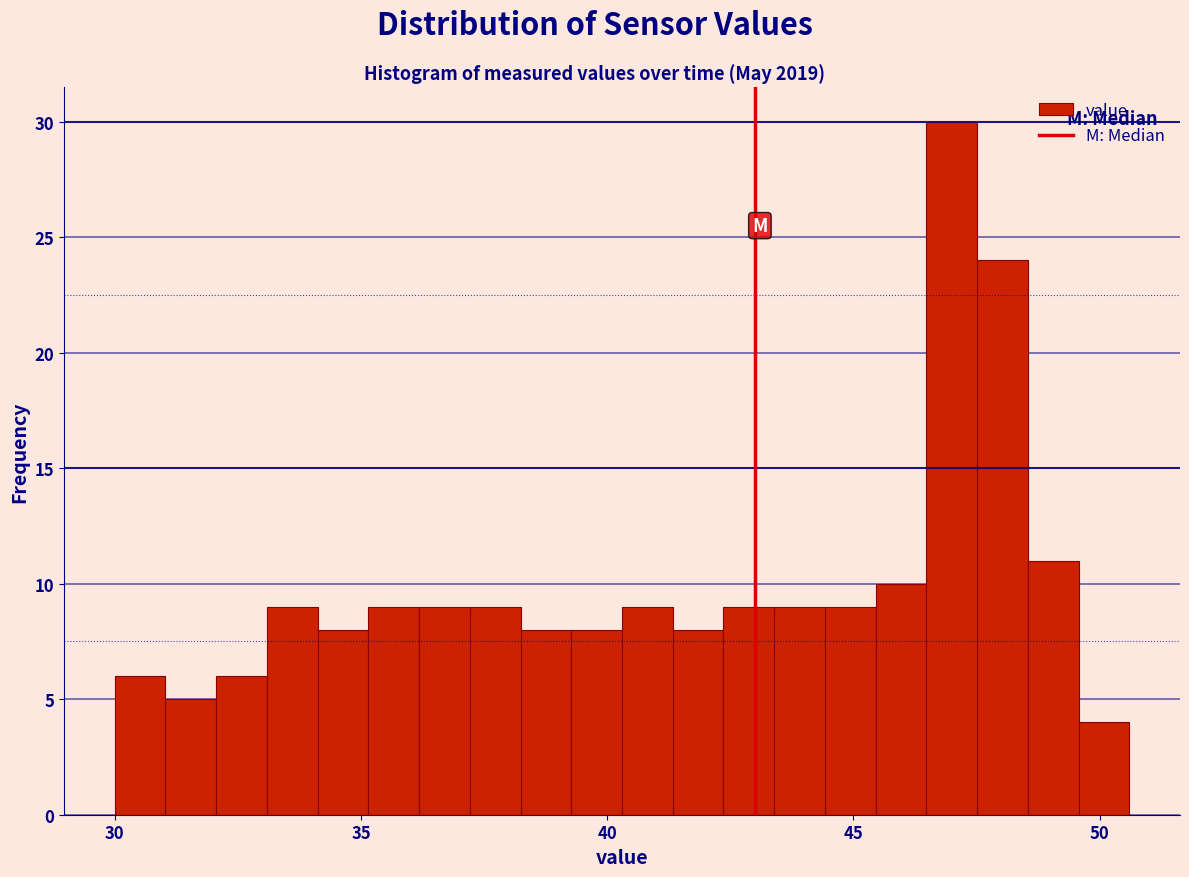

Read against the x-axis, roughly where is the centre of the tallest bar?

47.0